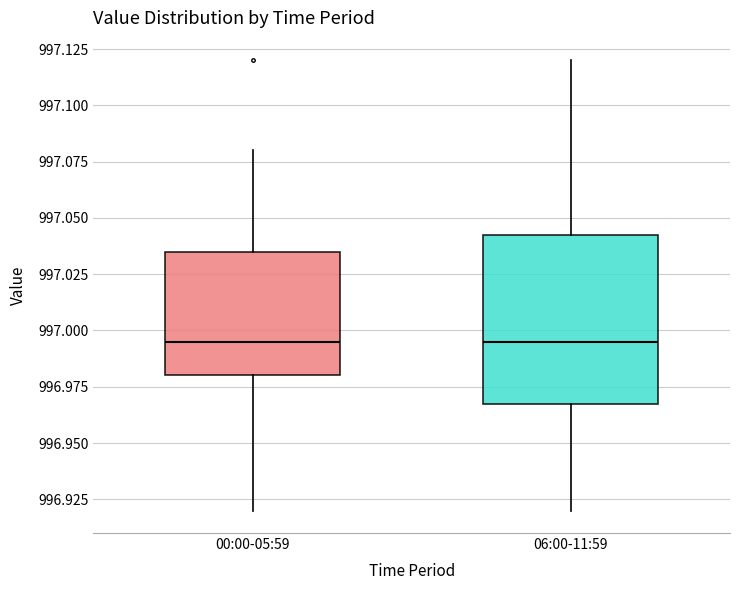

Reading left to right, read every box against the y-axis: the position of its median line, the range the box covers, and the ends of its whiskers. The values are not printed on the chart, so give them approximately, as read against the axis.

00:00-05:59: median 996.995, box 996.980 to 997.035, whiskers 996.920 to 997.080
06:00-11:59: median 996.995, box 996.970 to 997.045, whiskers 996.920 to 997.120